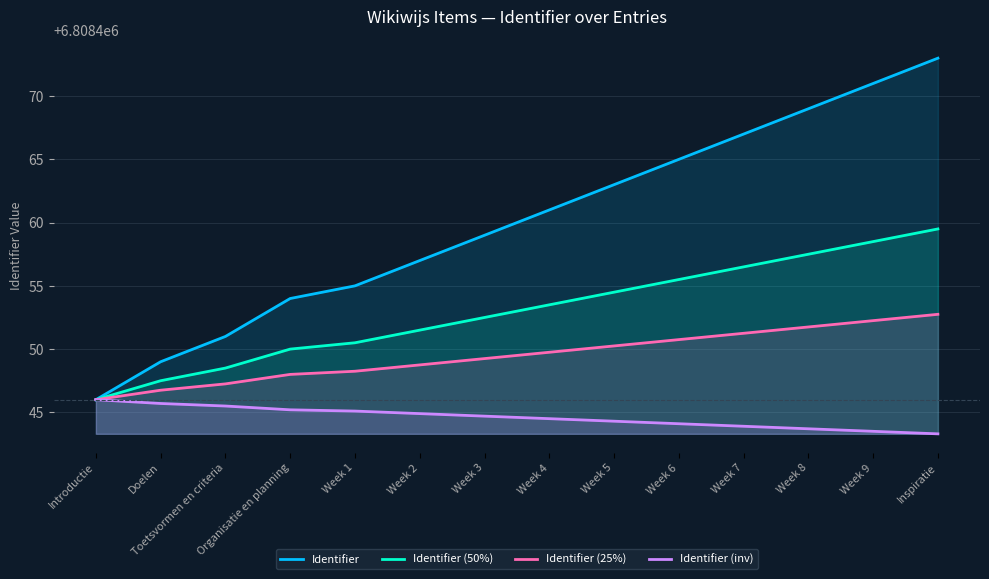

True or false: Identifier (50%) and Identifier intersect in this chart.

False